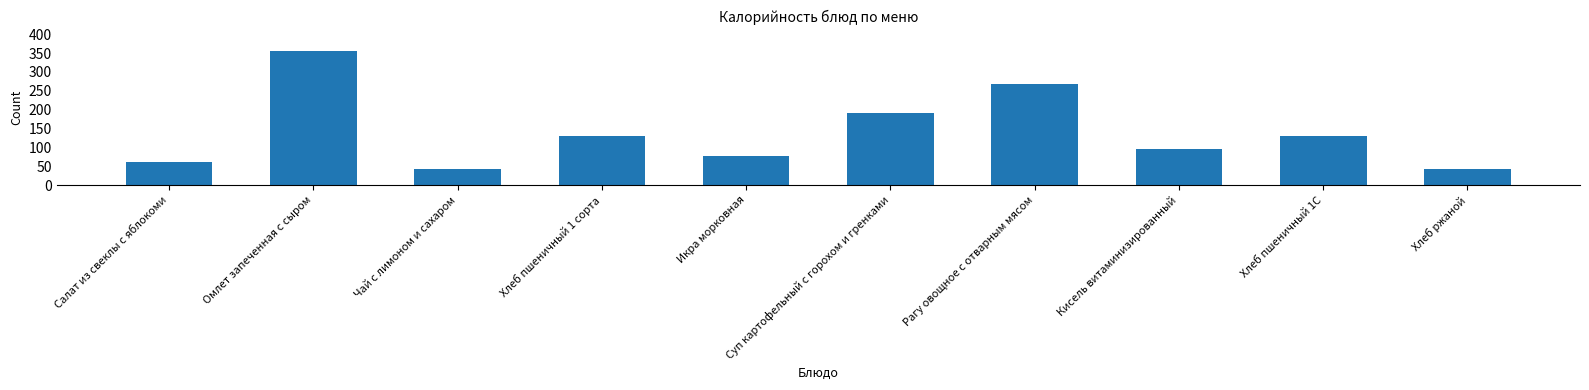

What is the label of the 4th bar from the left?

Хлеб пшеничный 1 сорта